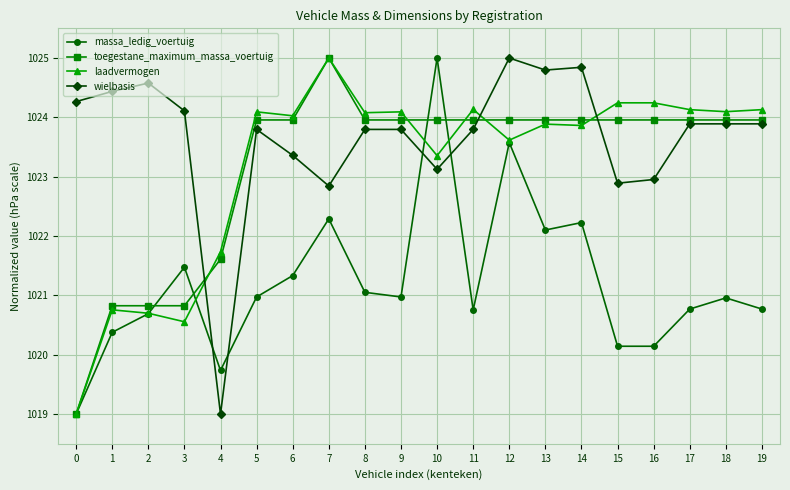

What is the spread (max minus min) of values at 15?

4.1